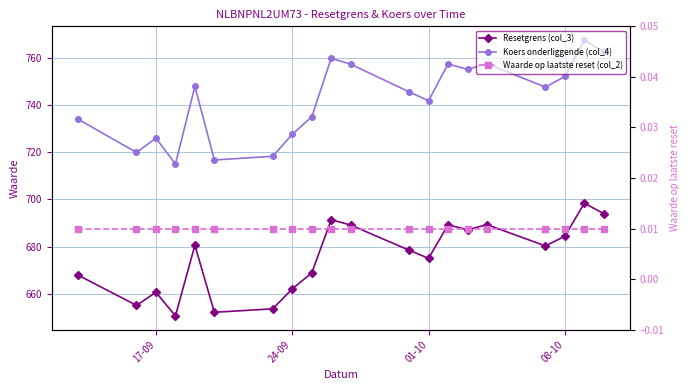

Which label corresponds to the smallest value in the chart?

17-09